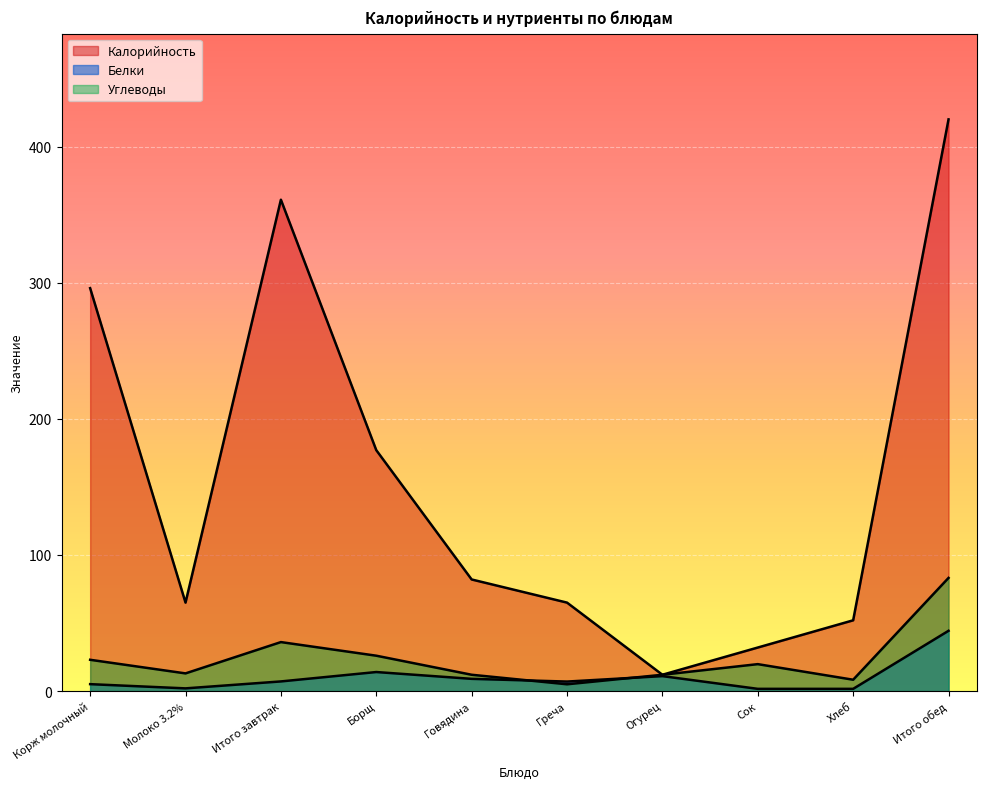

Where is Углеводы nearest to the value 44?

Итого завтрак